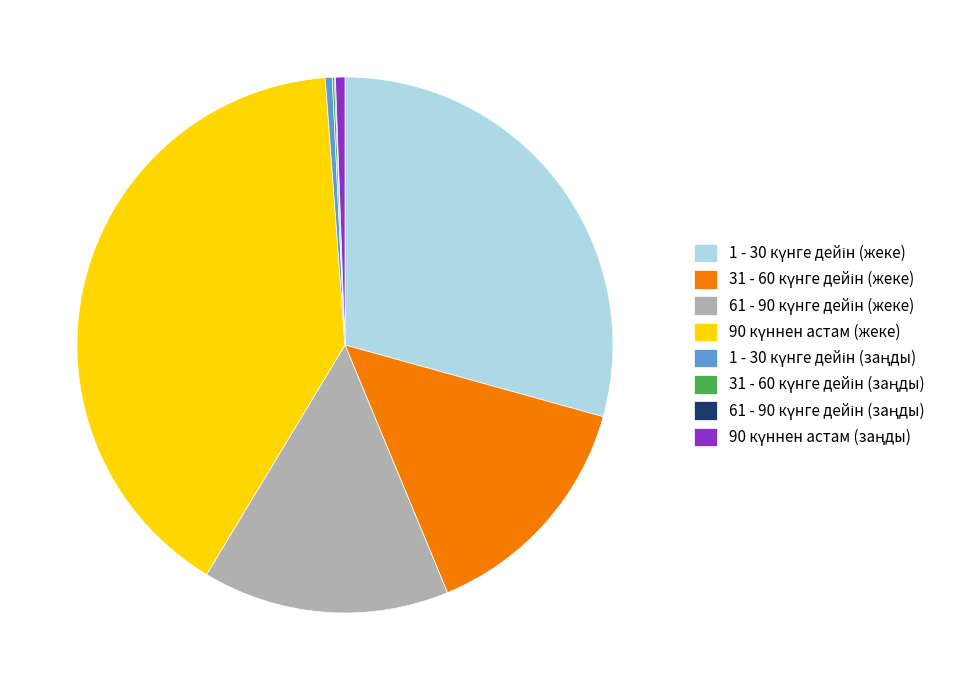

Is there any slice that represents more than half of the pie?

No